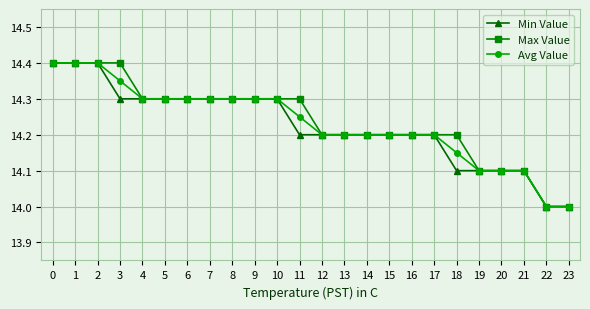

Rank the series at 3 from lowest to highest value.

Min Value, Avg Value, Max Value